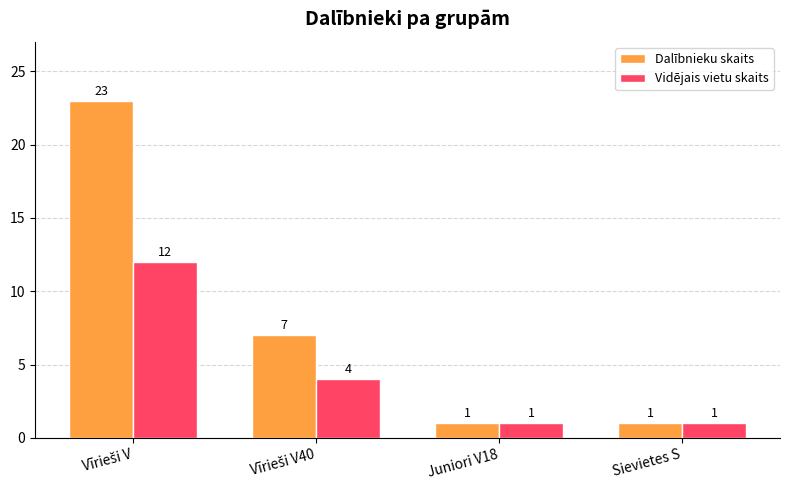

What is the total value across all series at Juniori V18?

2